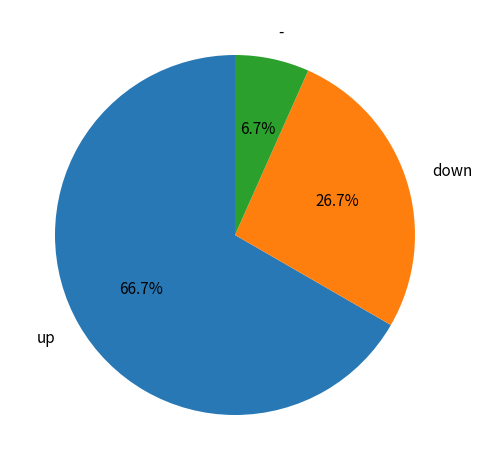

How many slices are in this pie chart?

3